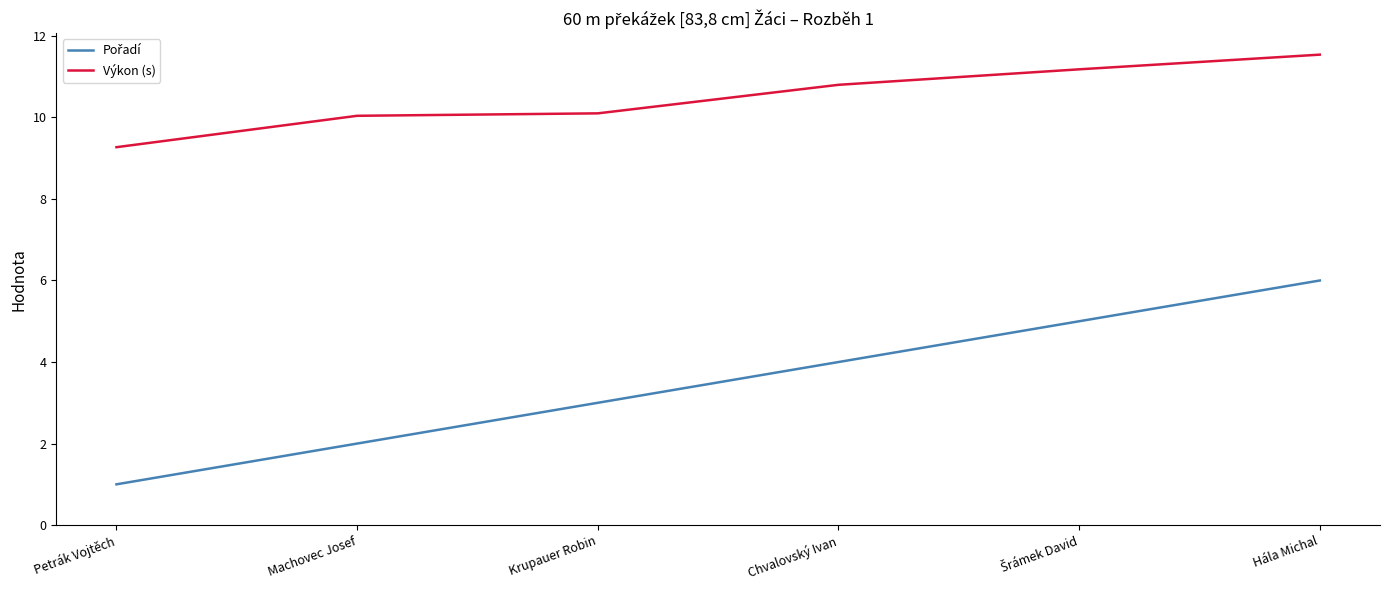

What position from the right is Machovec Josef?

5